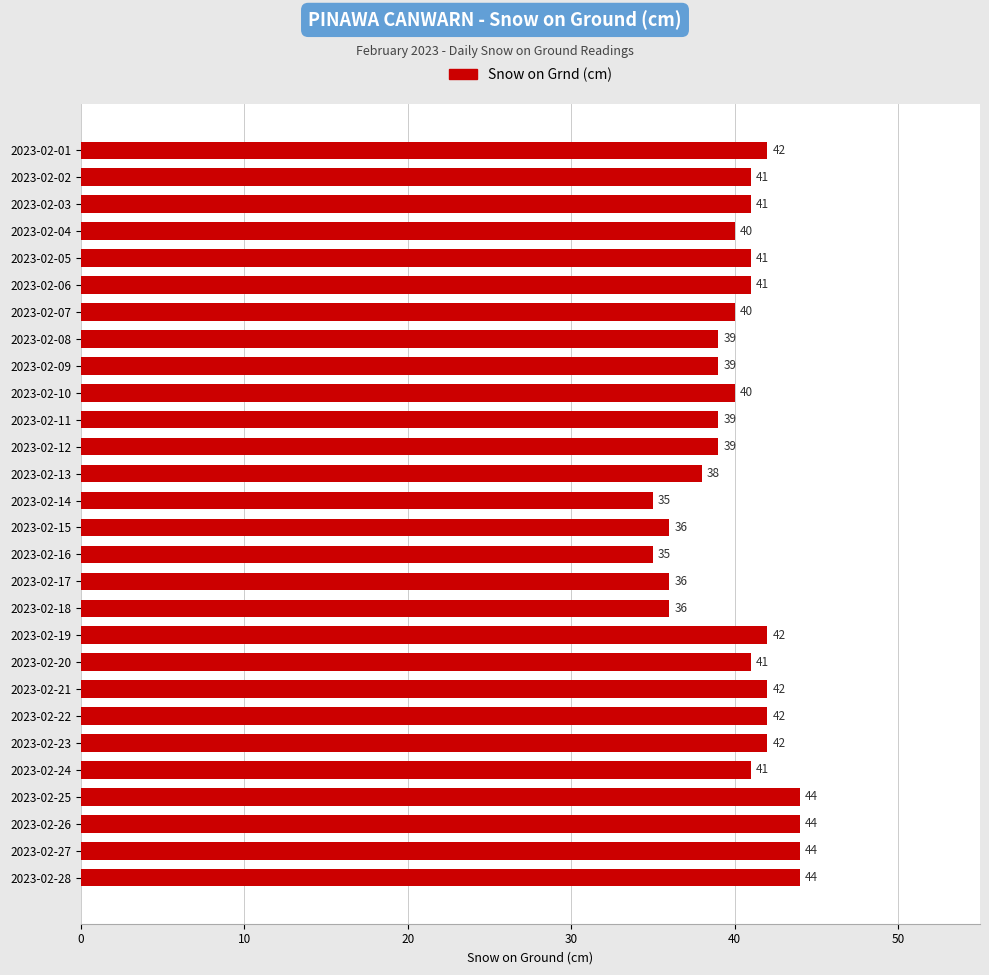

Between 2023-02-19 and 2023-02-20, which is larger?

2023-02-19